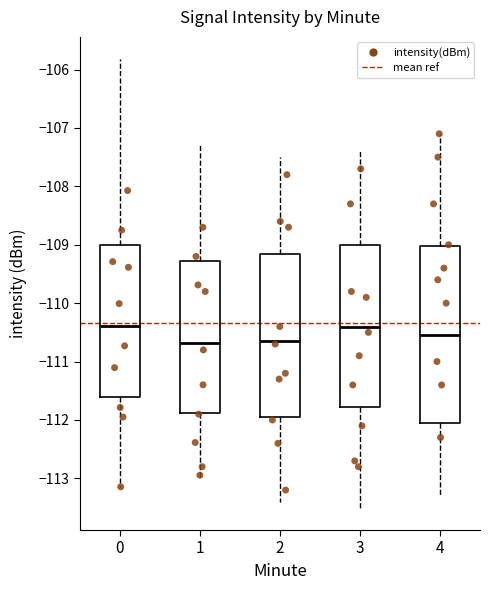

Which box is the tallest, from its lower edge to its upper edge?

4